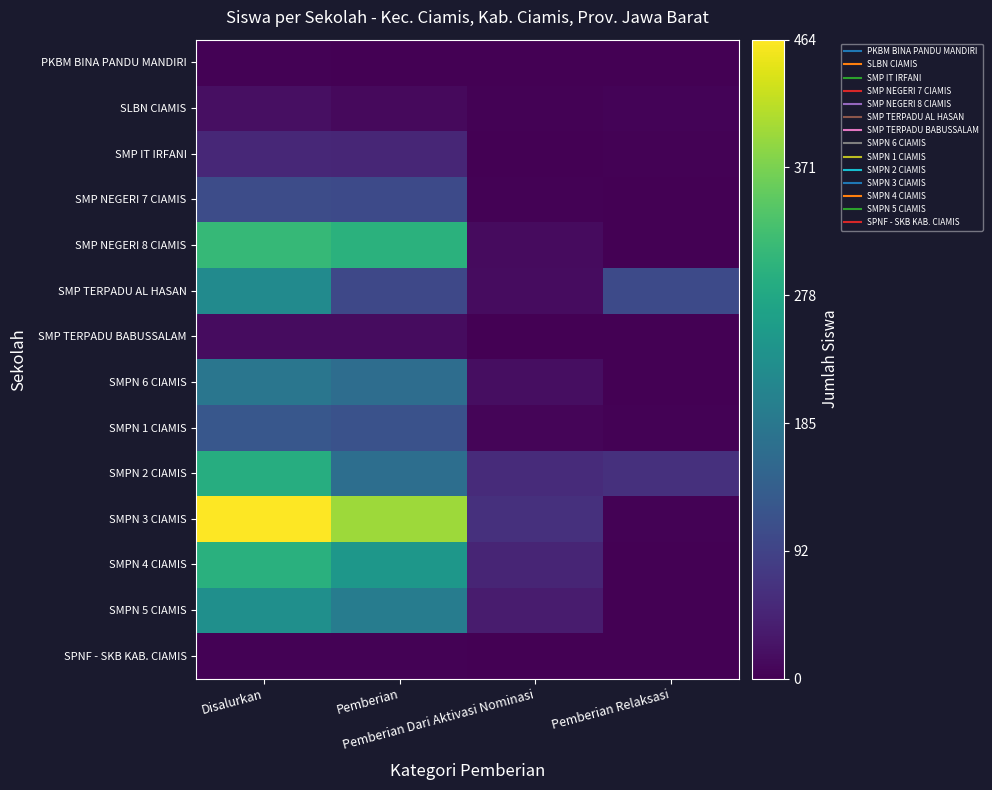

Which series has the largest range (max minus min)?

SMPN 3 CIAMIS